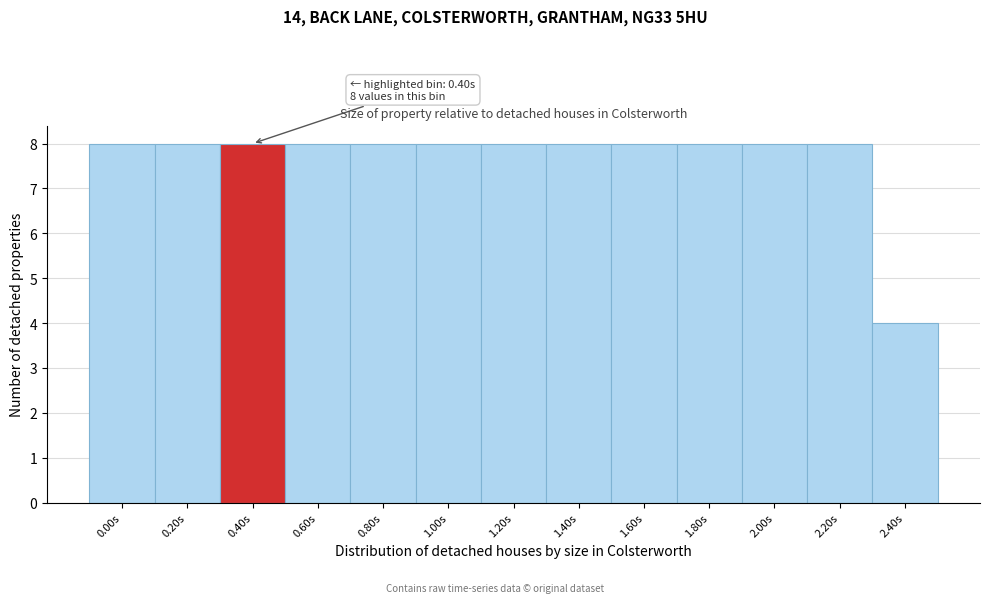

Reading left to right, list all the values displayed in this chart.

0.00s=8	0.20s=8	0.40s=8	0.60s=8	0.80s=8	1.00s=8	1.20s=8	1.40s=8	1.60s=8	1.80s=8	2.00s=8	2.20s=8	2.40s=4